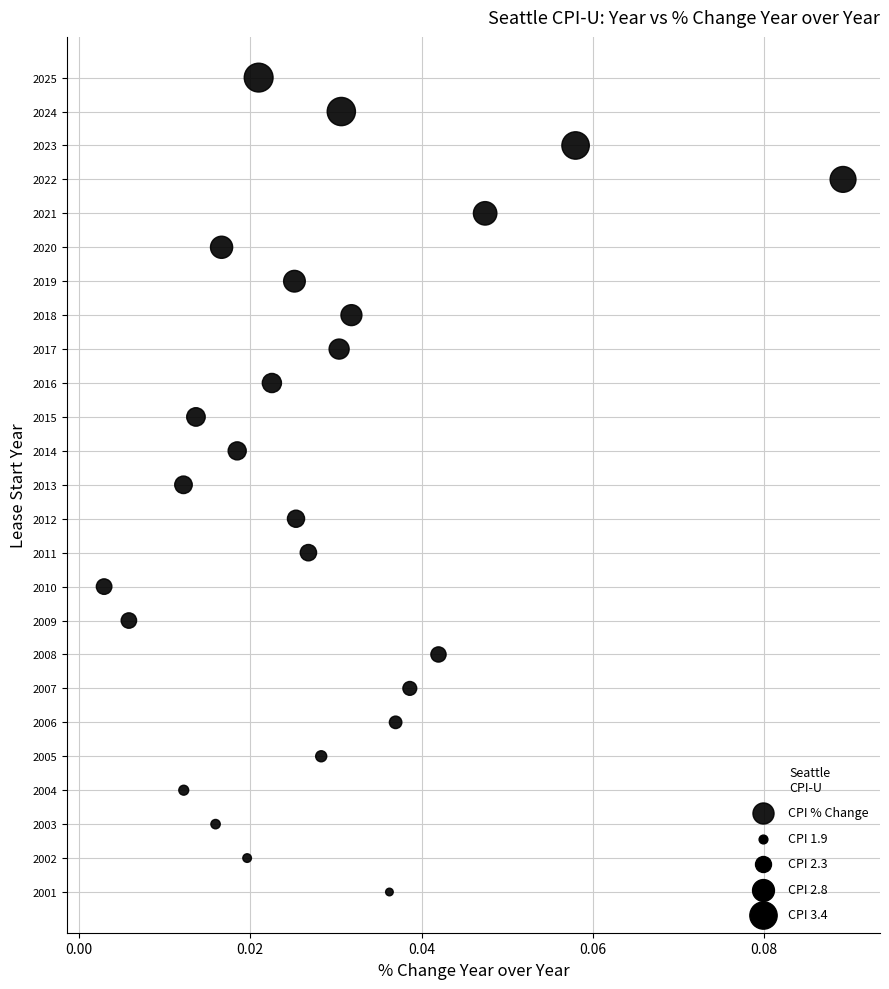

What is the range of Y values (max minus min)?

24